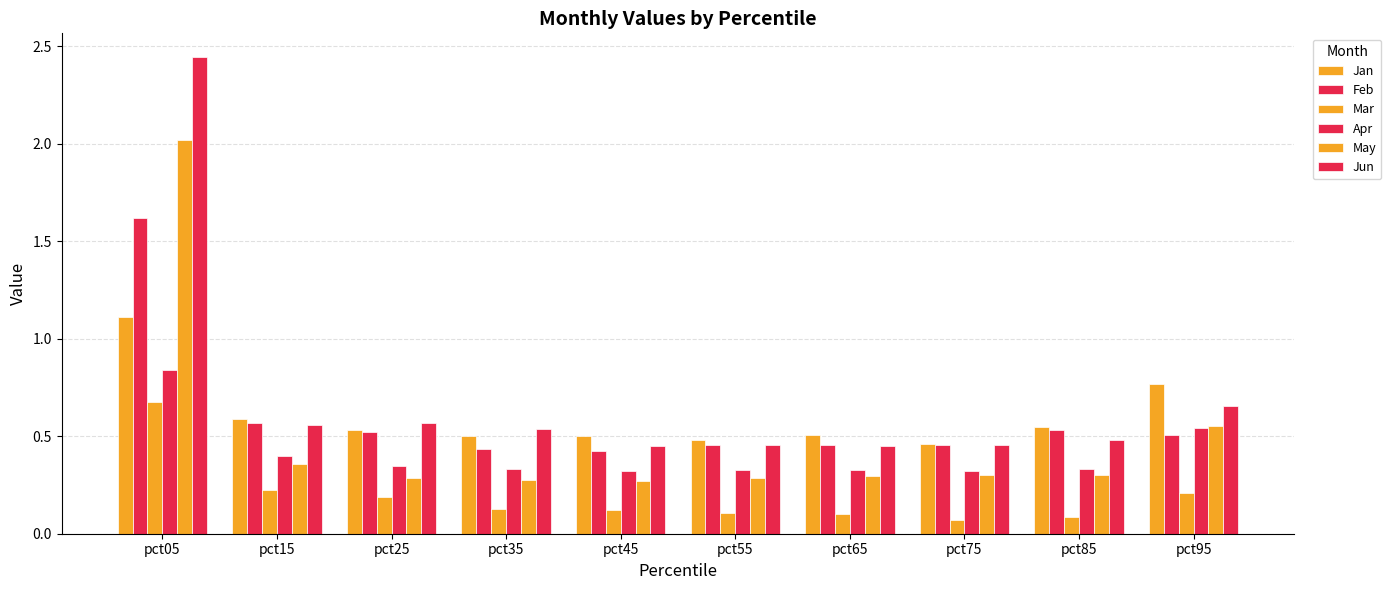

Rank the series at pct35 from highest to lowest value.

Jun, Jan, Feb, Apr, May, Mar